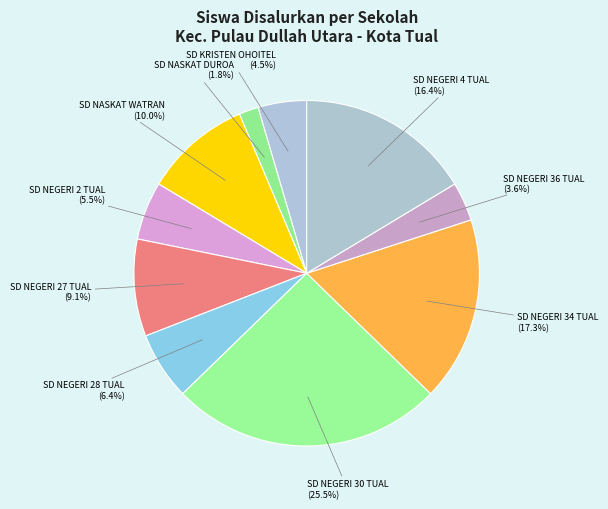

Rank the categories by value from highest to lowest.

SD NEGERI 30 TUAL, SD NEGERI 34 TUAL, SD NEGERI 4 TUAL, SD NASKAT WATRAN, SD NEGERI 27 TUAL, SD NEGERI 28 TUAL, SD NEGERI 2 TUAL, SD KRISTEN OHOITEL, SD NEGERI 36 TUAL, SD NASKAT DUROA